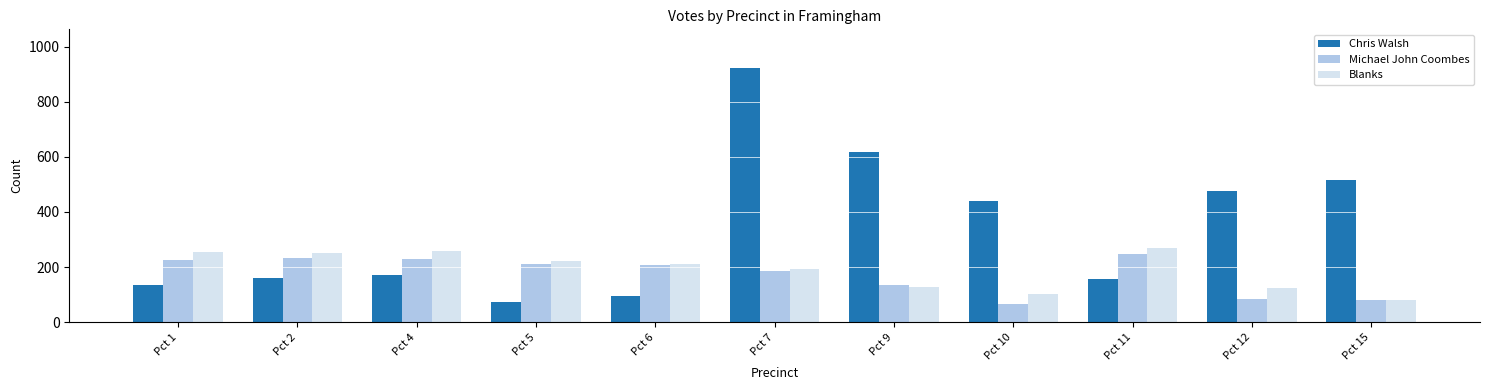

Which series has the largest range (max minus min)?

Chris Walsh